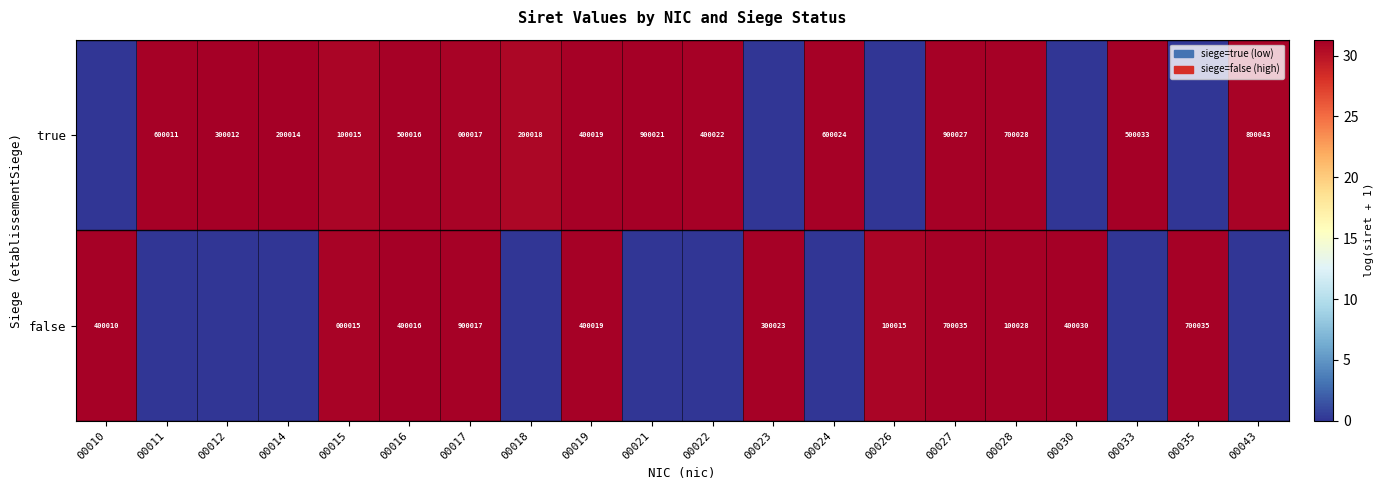

Is the value of false at 00016 greater than the value of true at 00024?

No